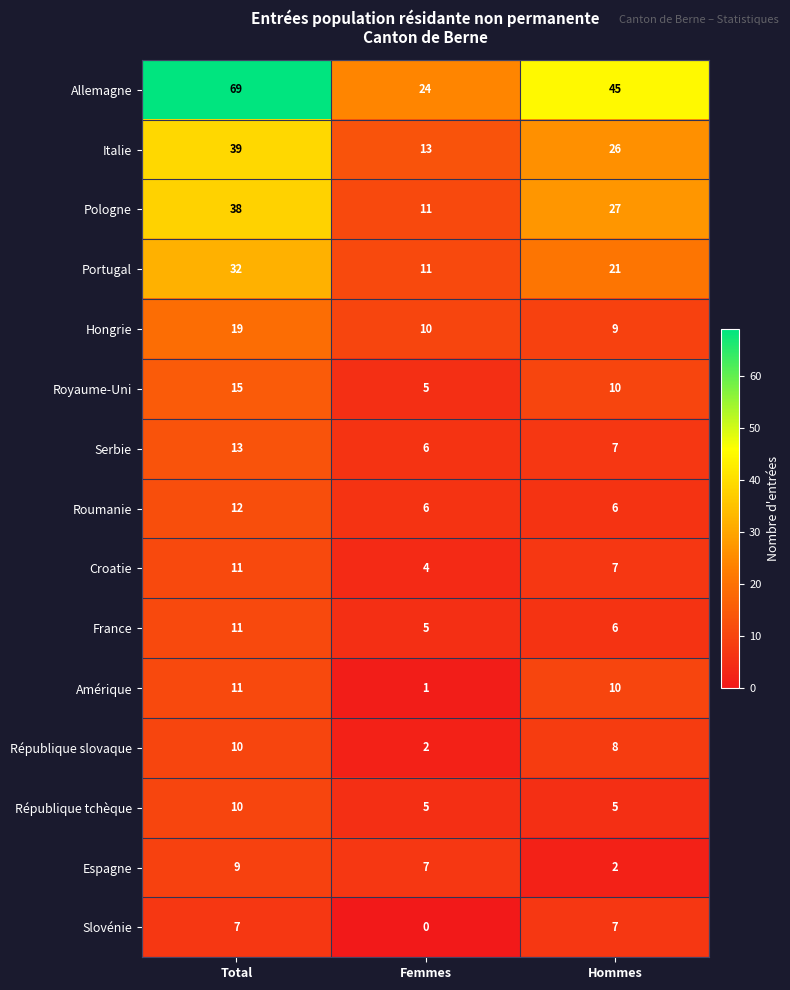

Count the number of categories in the chart.

3